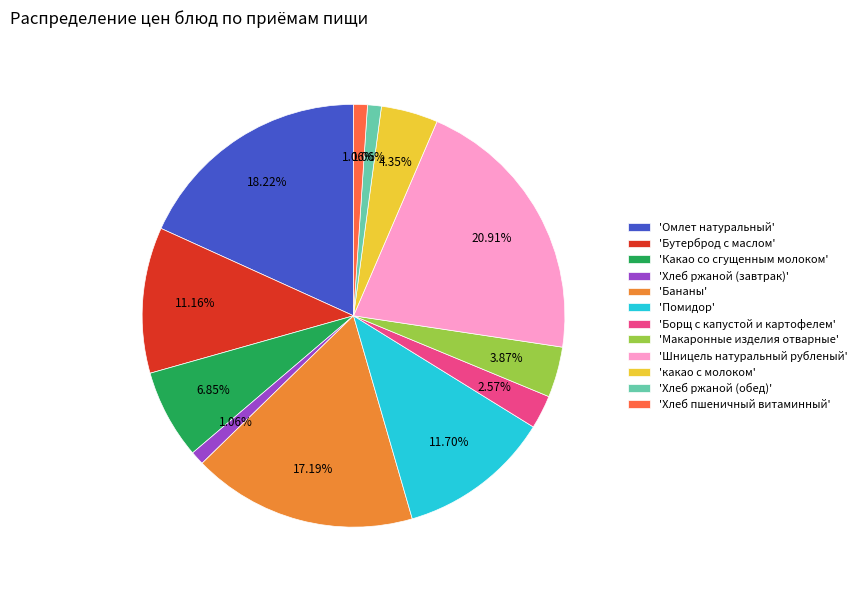

To the nearest percent, what is the average slice percentage?

8%